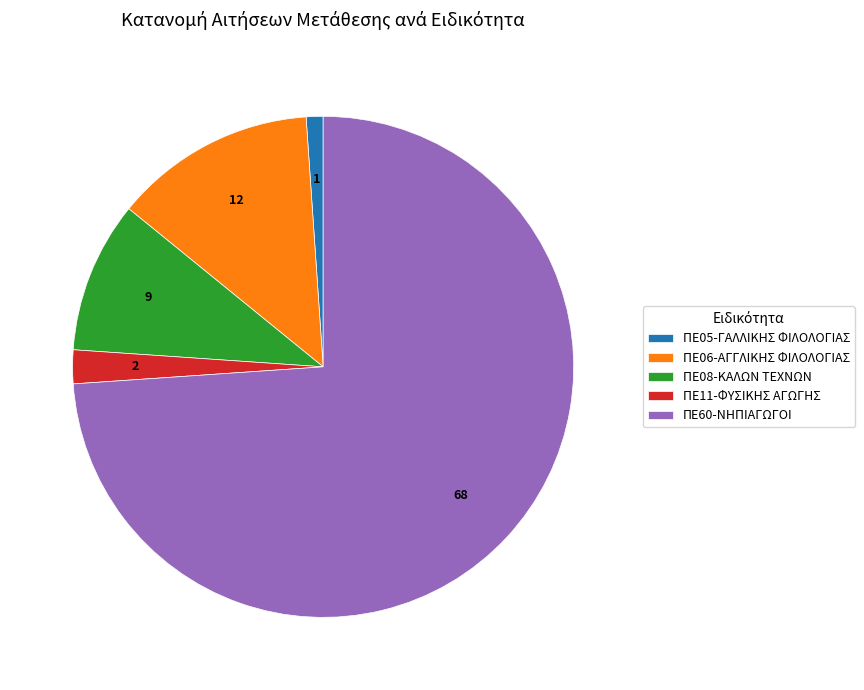

The ΠΕ60-ΝΗΠΙΑΓΩΓΟΙ slice represents 74% of the pie. True or false?

True